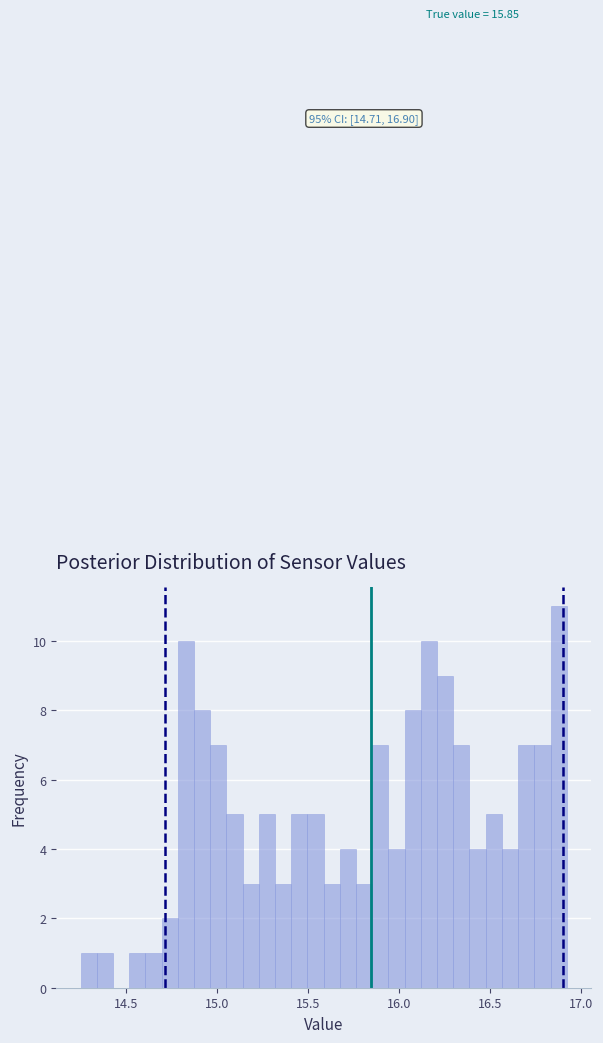

Read against the x-axis, roughly where is the centre of the tallest bar?

16.90